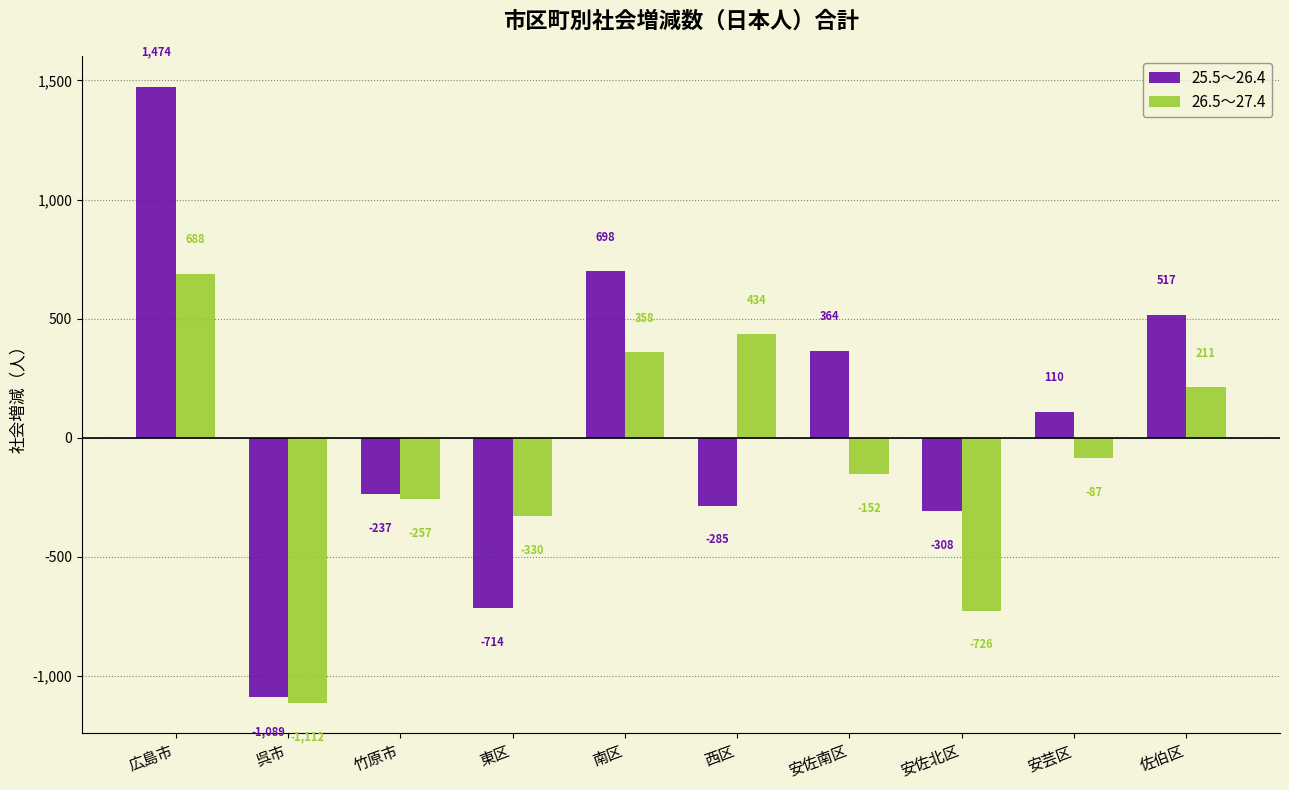

What is the label of the 7th bar from the right?

東区